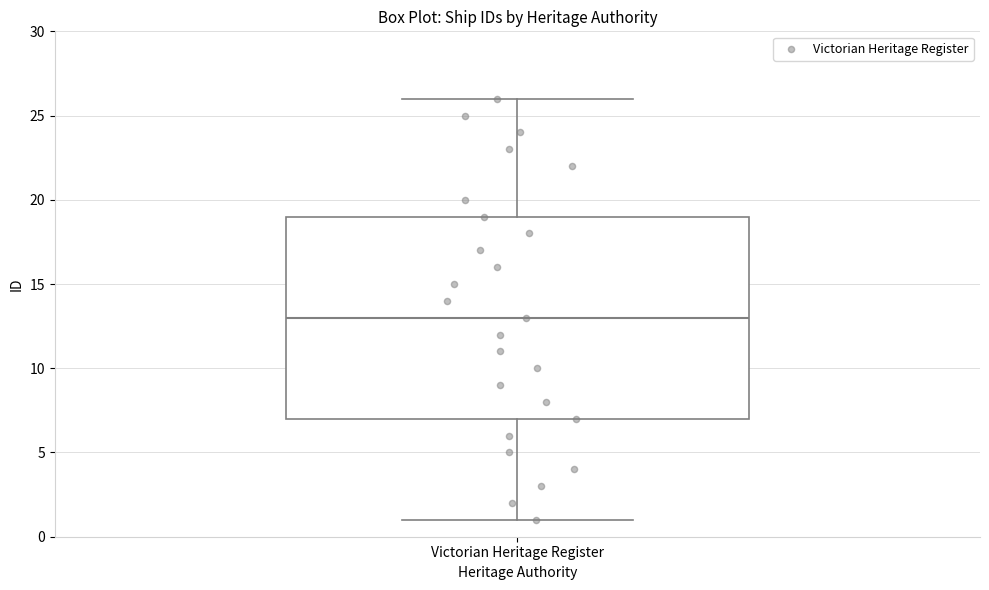

Transcribe this box plot: give where the median line is, the range the box spans, and where the two whiskers end, as read against the y-axis. The values are not printed on the chart, so give them approximately, as read against the axis.

median 13, box 7 to 19, whiskers 1 to 26